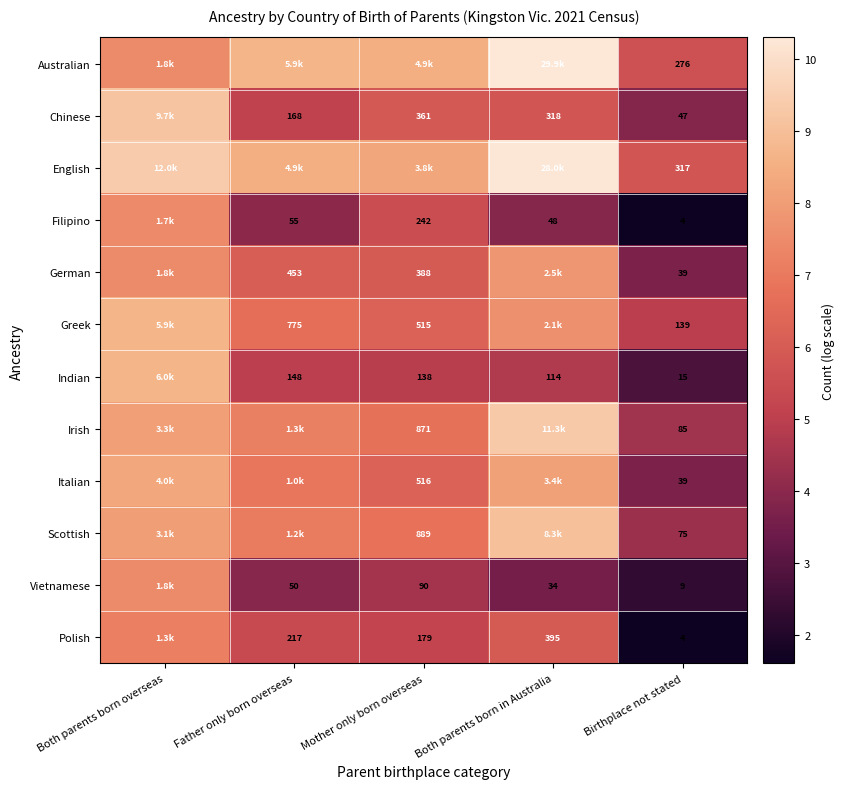

Which has a higher value, Both parents born in Australia or Both parents born overseas?

Both parents born in Australia